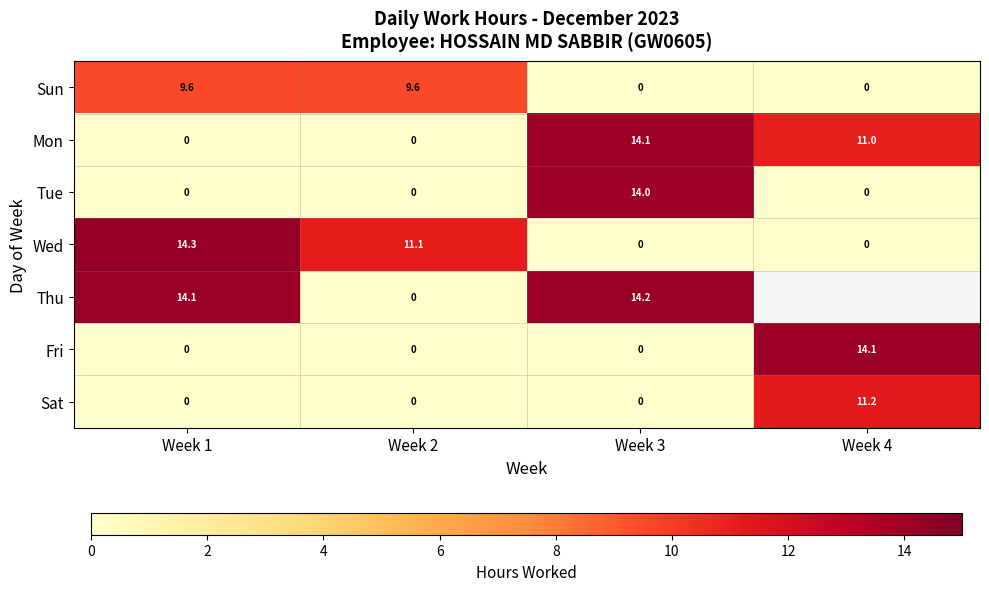

The value of Wed at Week 1 is 14.3. True or false?

True